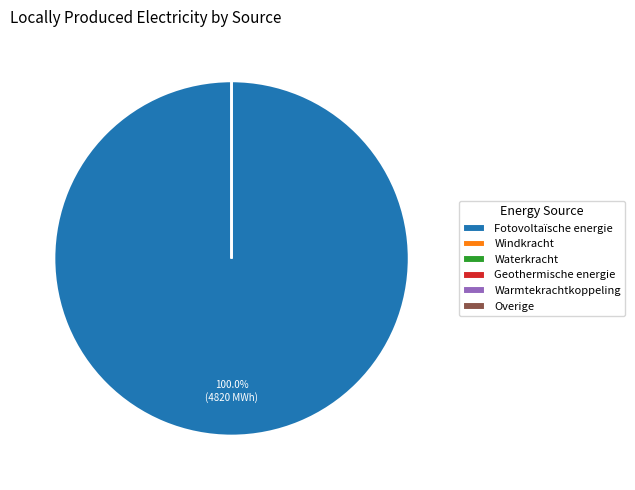

To the nearest percent, what portion does Fotovoltaïsche energie represent?

100%